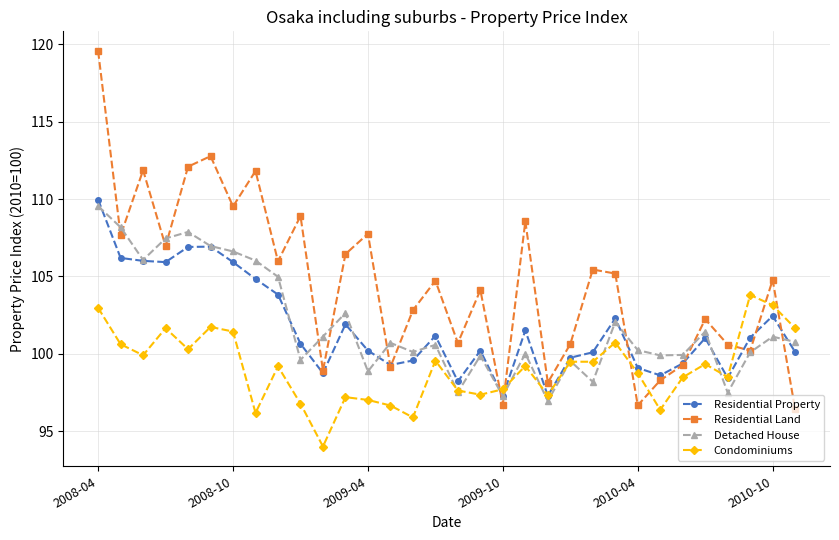

True or false: Residential Land has more than 2 points higher than both neighbors.

True